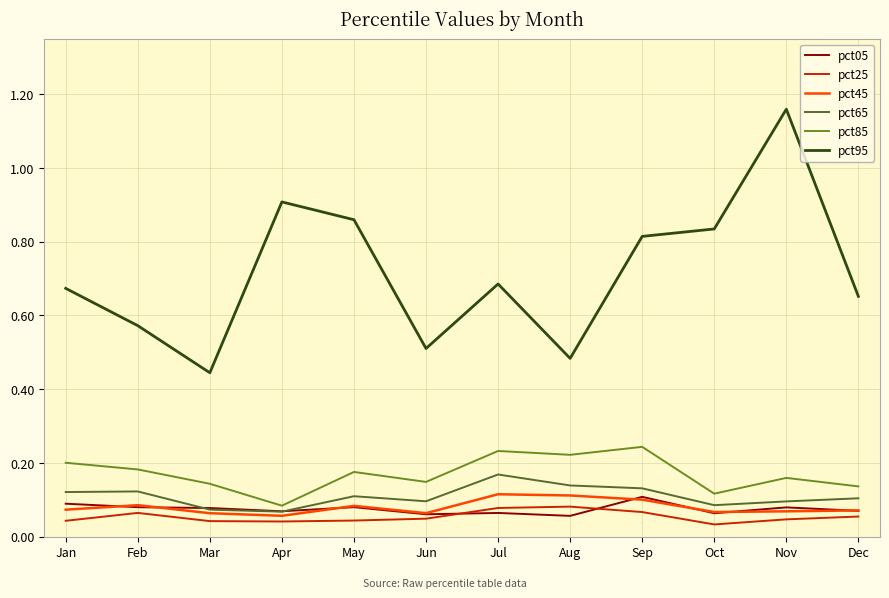

At which category is the sum across all series the highest?

Nov